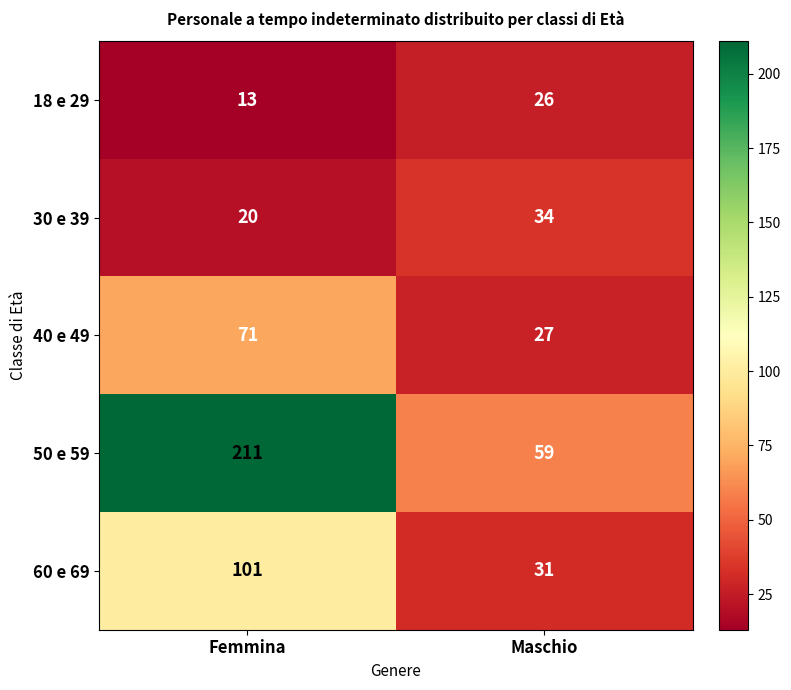

Which series has the largest total across all categories?

50 e 59